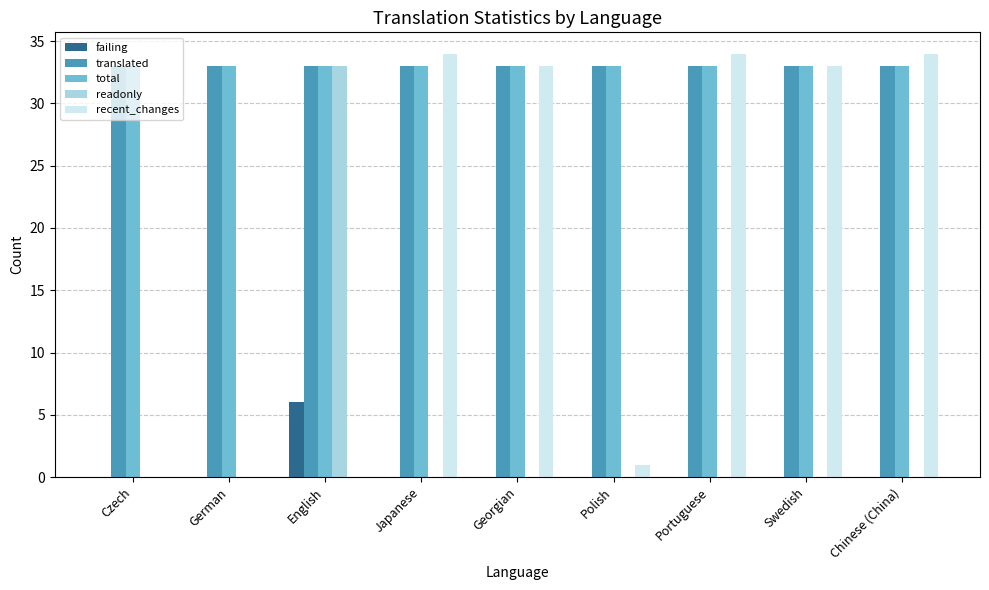

Read the translated value at Portuguese.

33